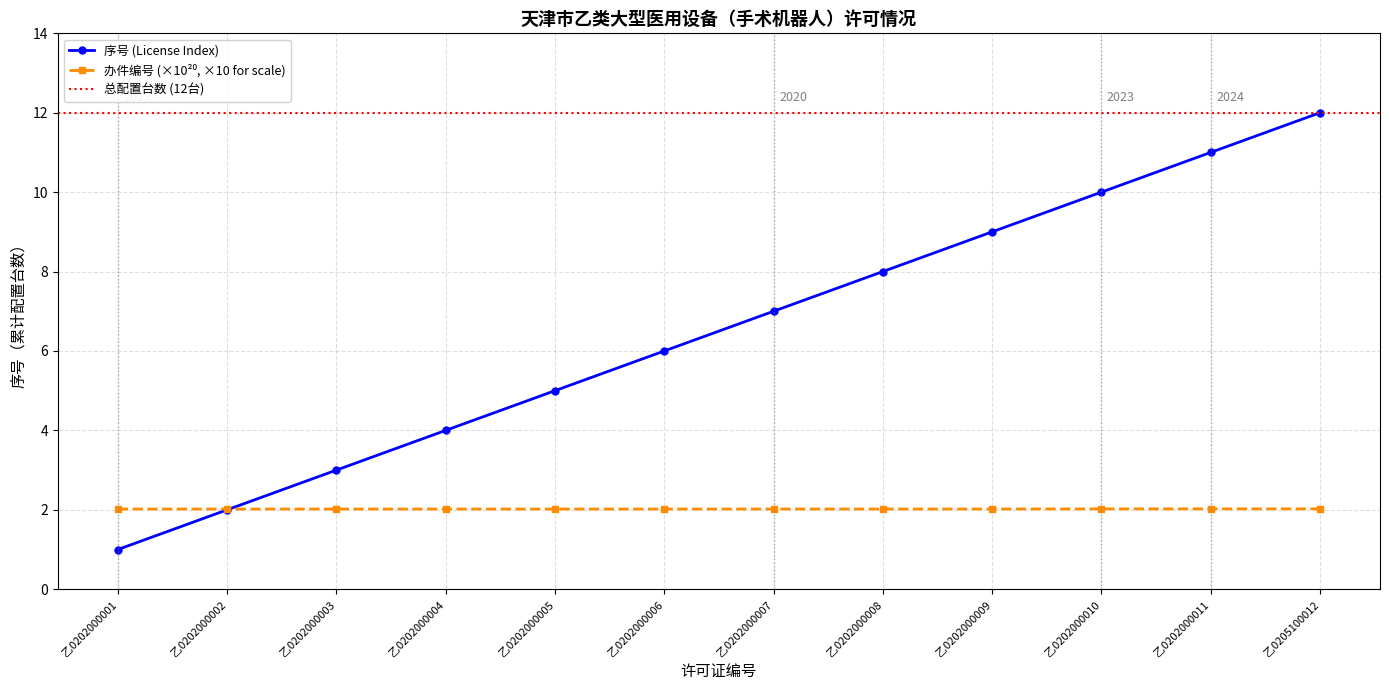

What is the difference between the 序号 (License Index) values at 乙0202000002 and 乙0202000009?

7.0